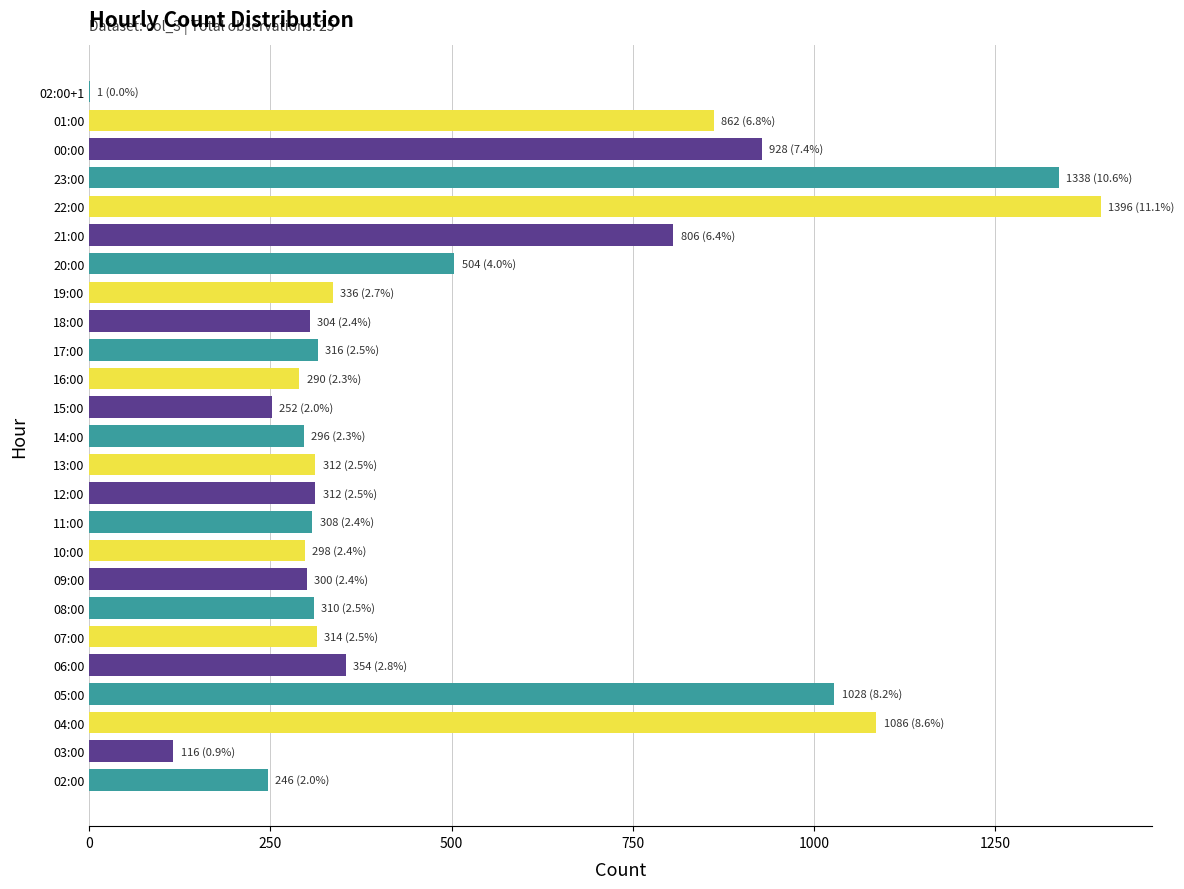

What is the change in value from 04:00 to 19:00?

-750